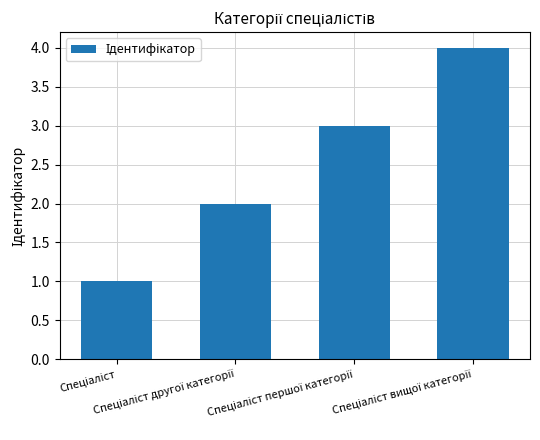

What is the sum of all values?

10